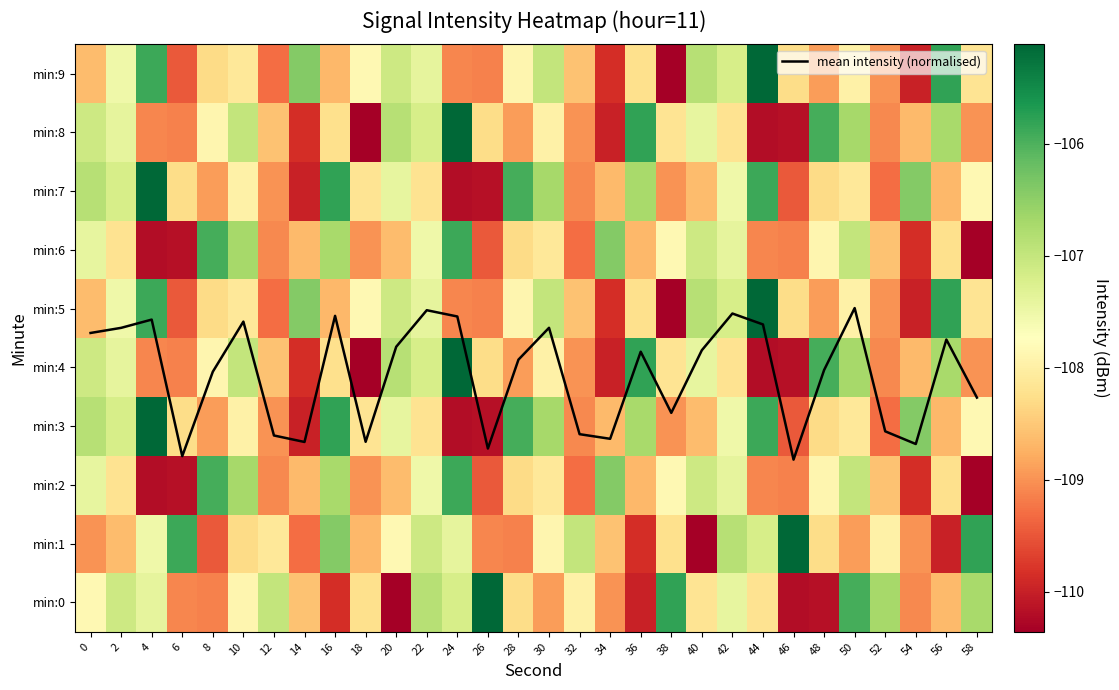

At 58, list the series in order from largest to smallest.

mean intensity (normalised), min:1, min:0, min:3, min:7, min:5, min:9, min:4, min:8, min:2, min:6